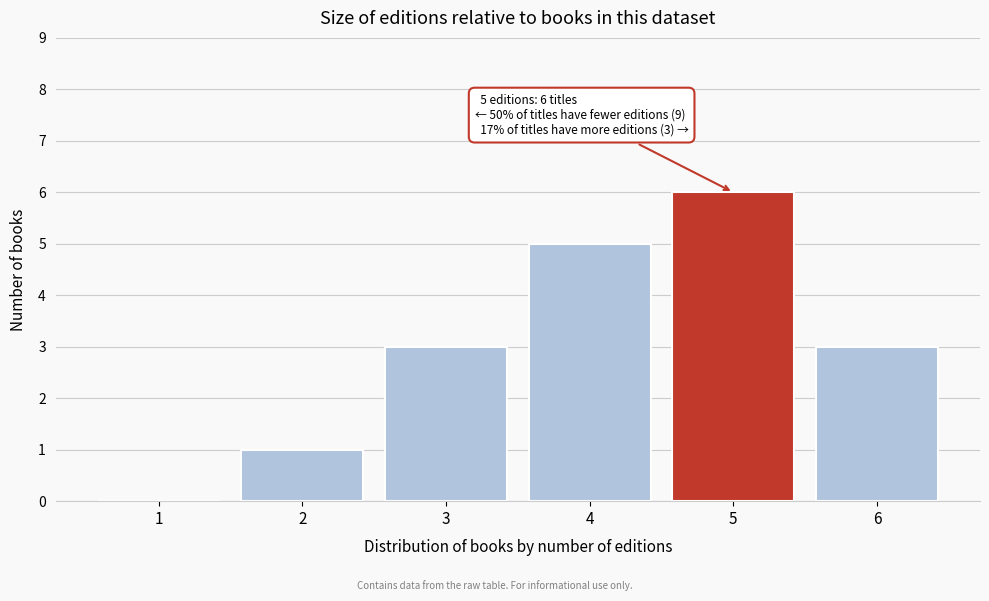

Reading left to right, extract all data points from this chart.

1=0	2=1	3=3	4=5	5=6	6=3